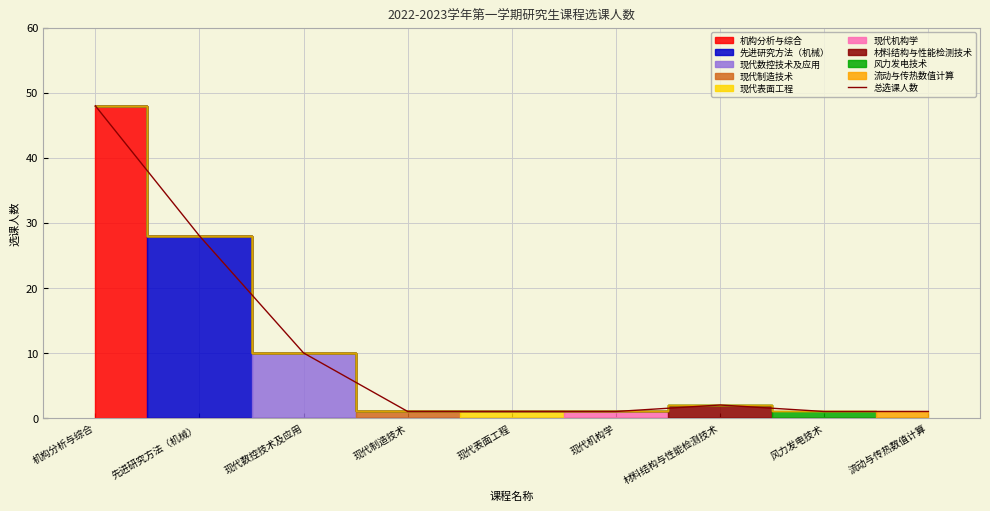

Where is the first local maximum?

材料结构与性能检测技术